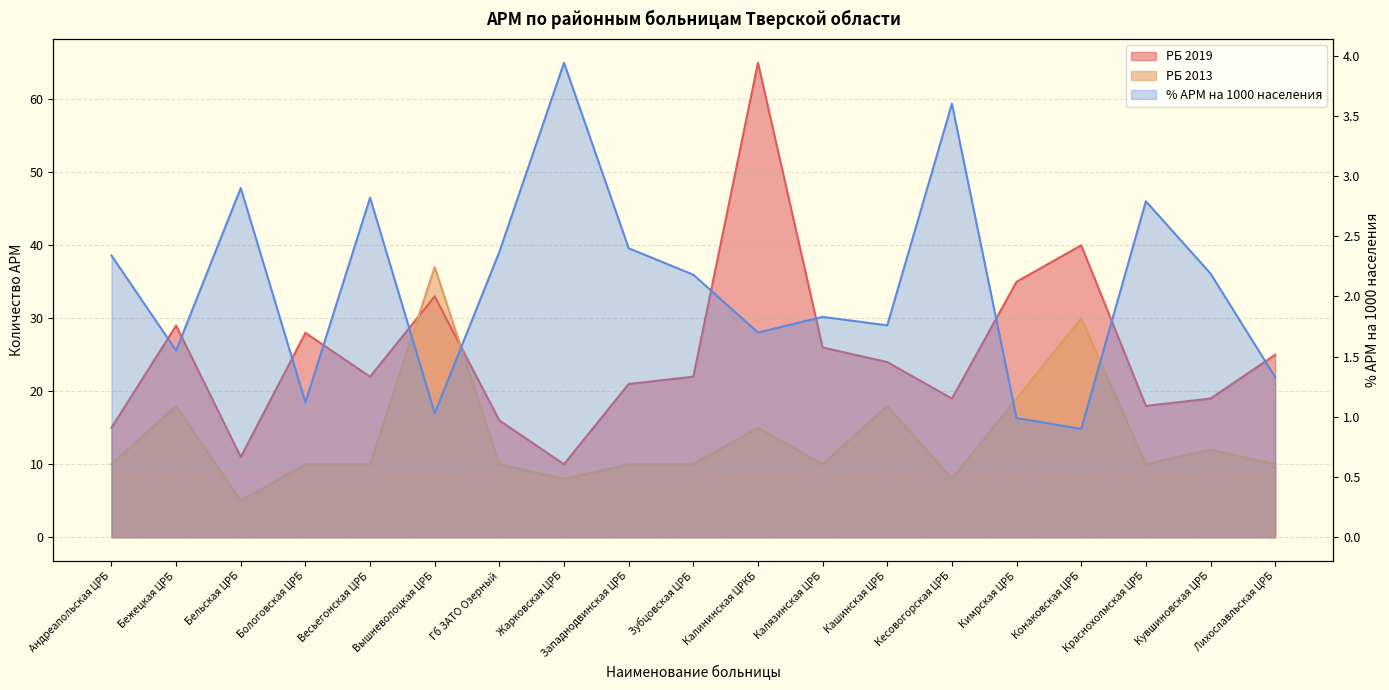

Does the chart have visible grid lines?

Yes